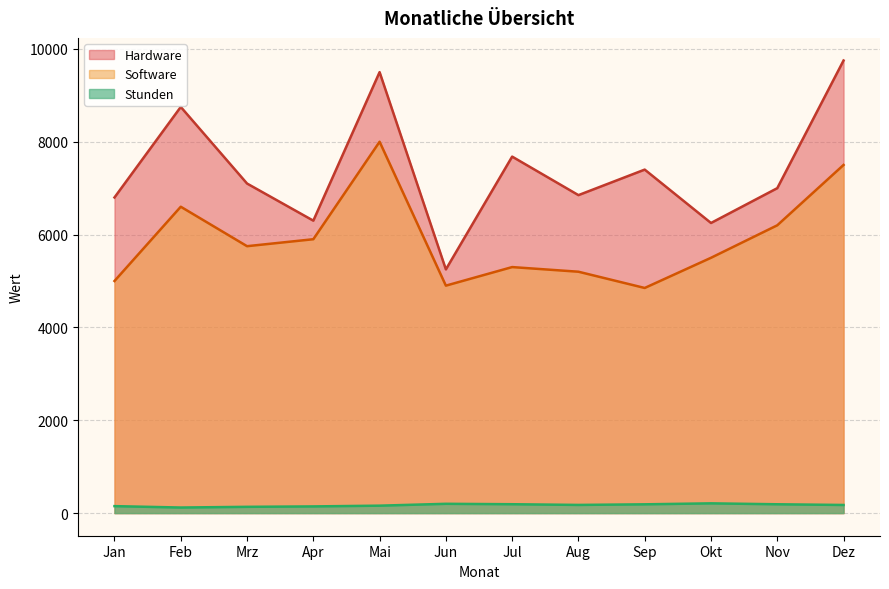

What is the difference between the Stunden values at Nov and Mrz?

55